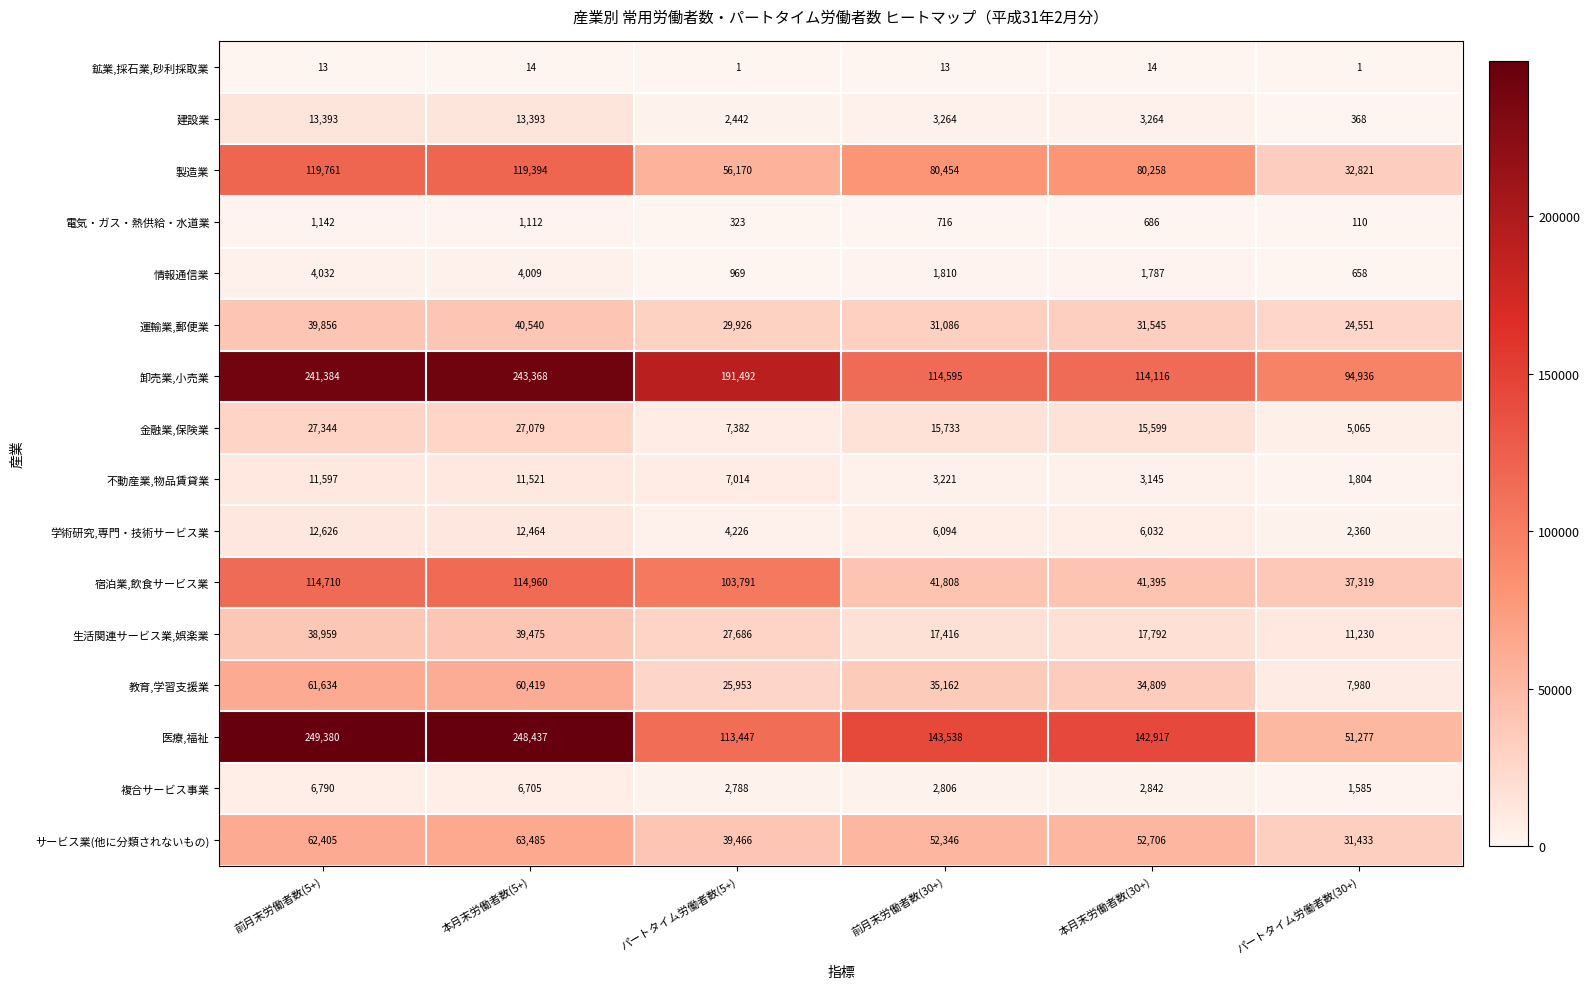

How many series are shown in this chart?

16